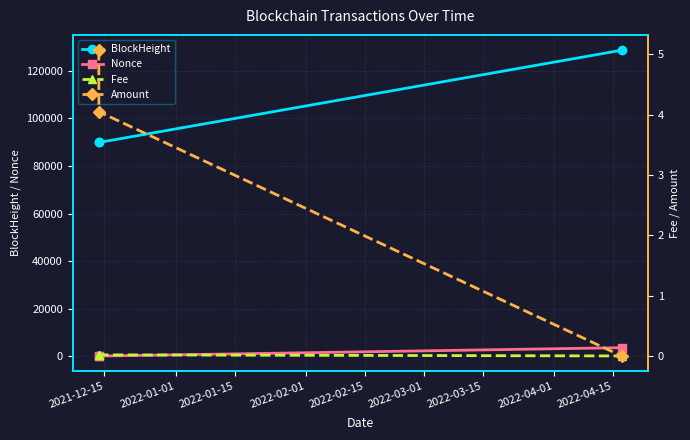

The Nonce series shows 2403.0 at 2022-01-01. True or false?

False